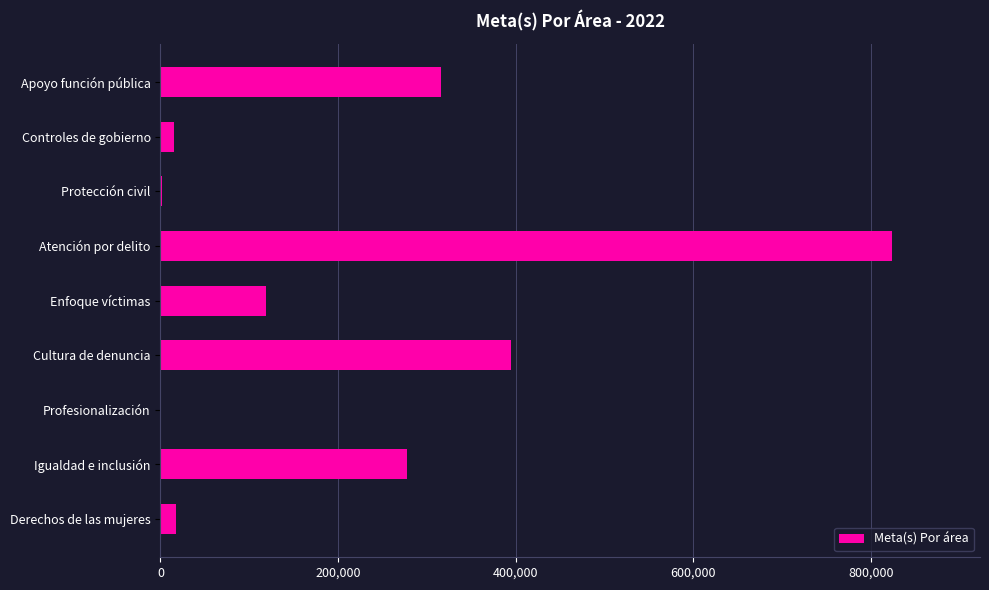

Are the bars grouped side by side (vs. stacked)?

No